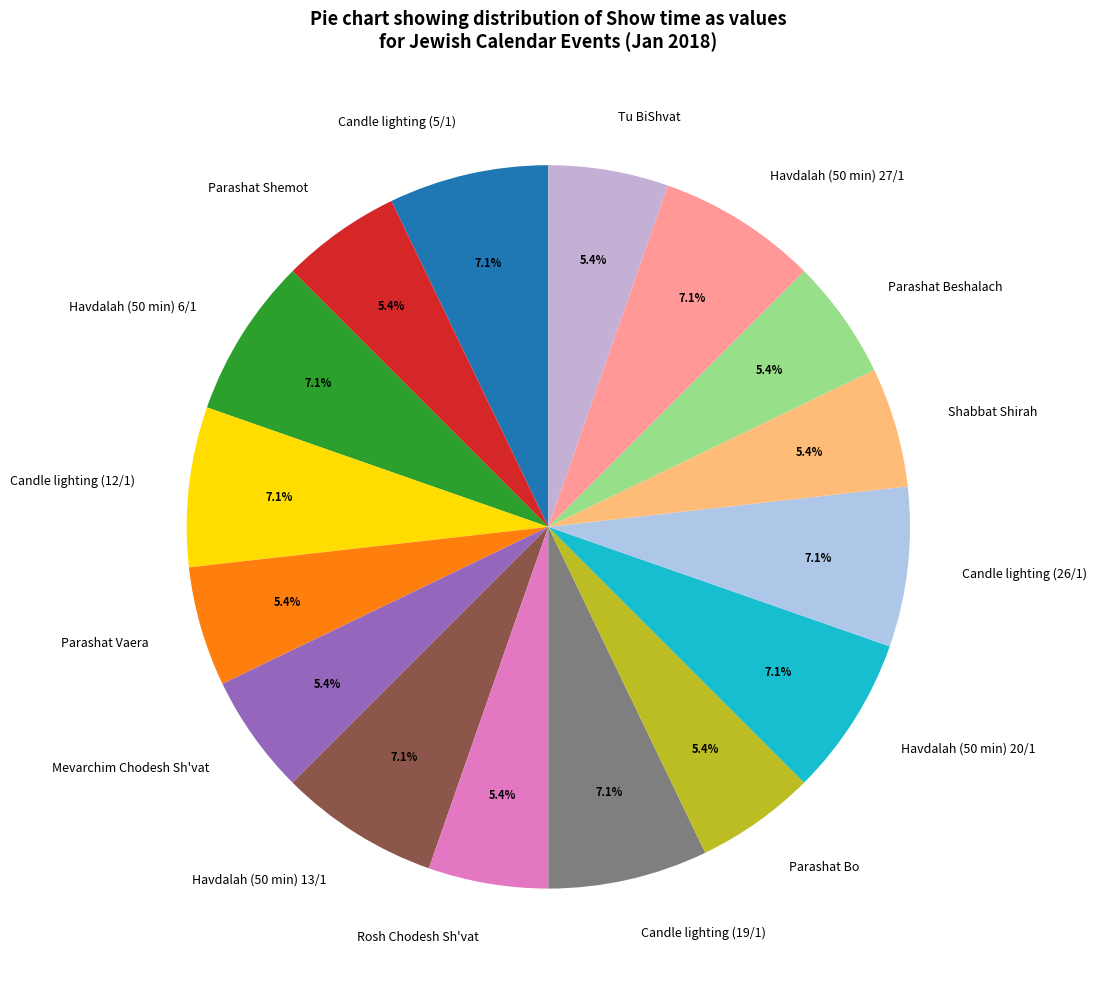

How many segments does this pie chart have?

16